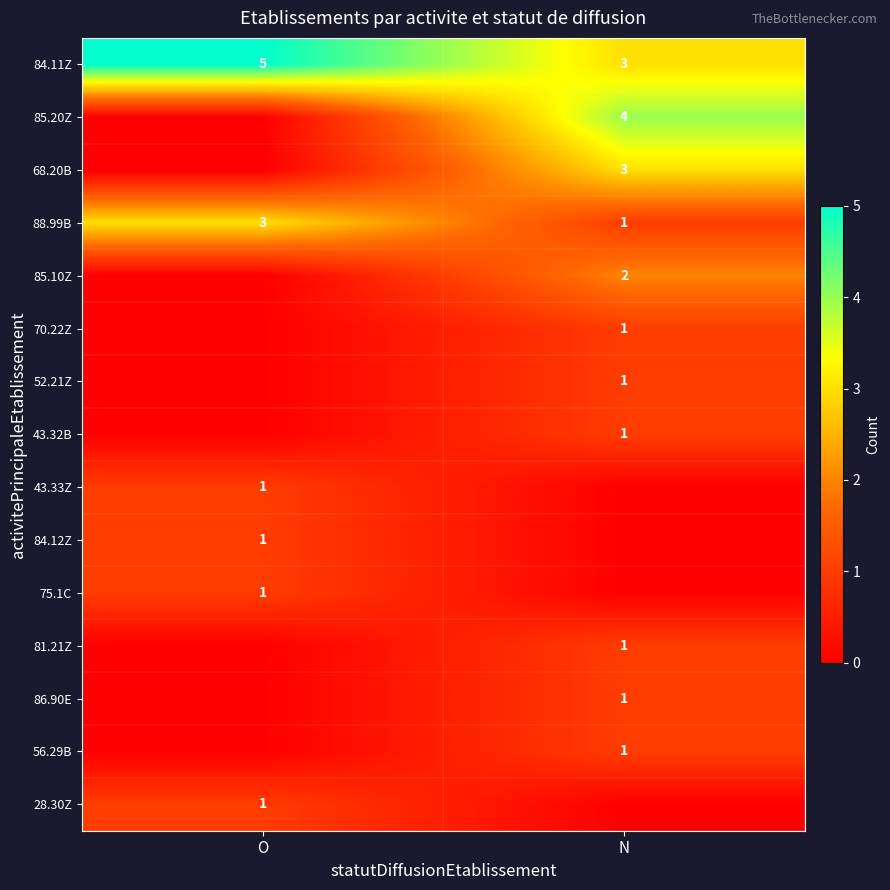

Between O and N, which is larger?

O